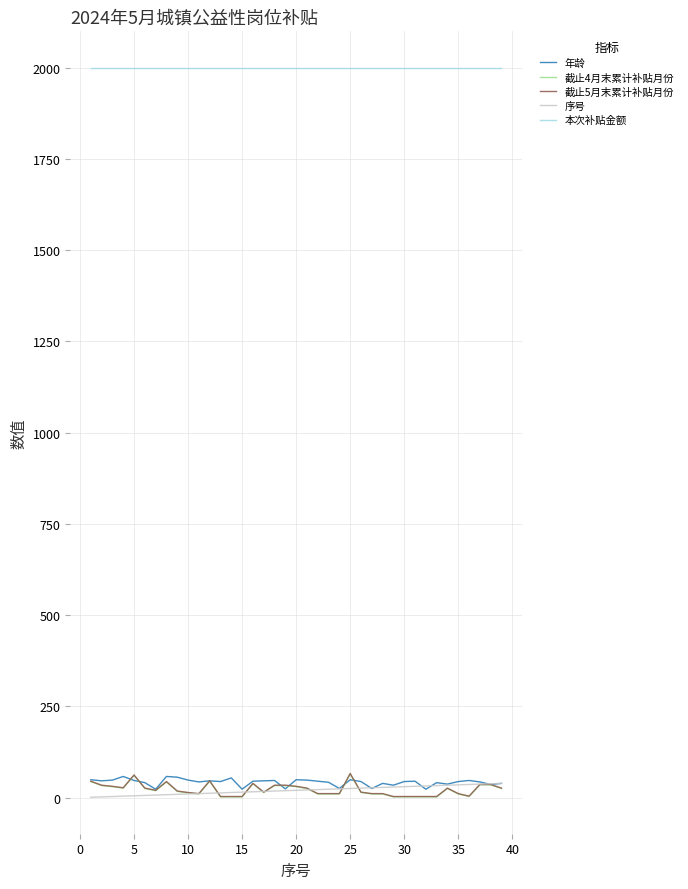

What is the average value of the 本次补贴金额 series?

2000